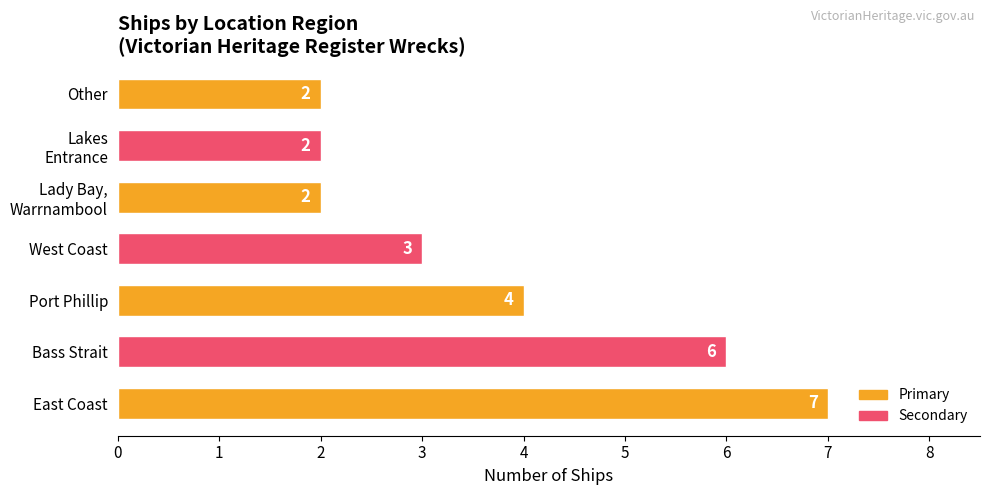

Count the values in the range 2 to 6.

6